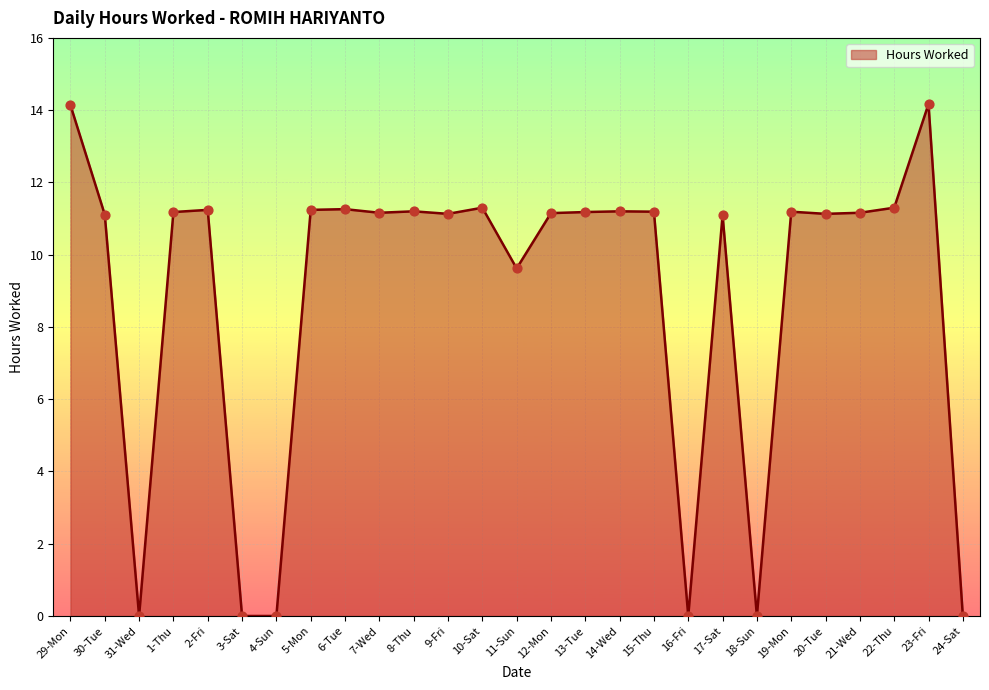

What is the change in value from 6-Tue to 15-Thu?

-0.1